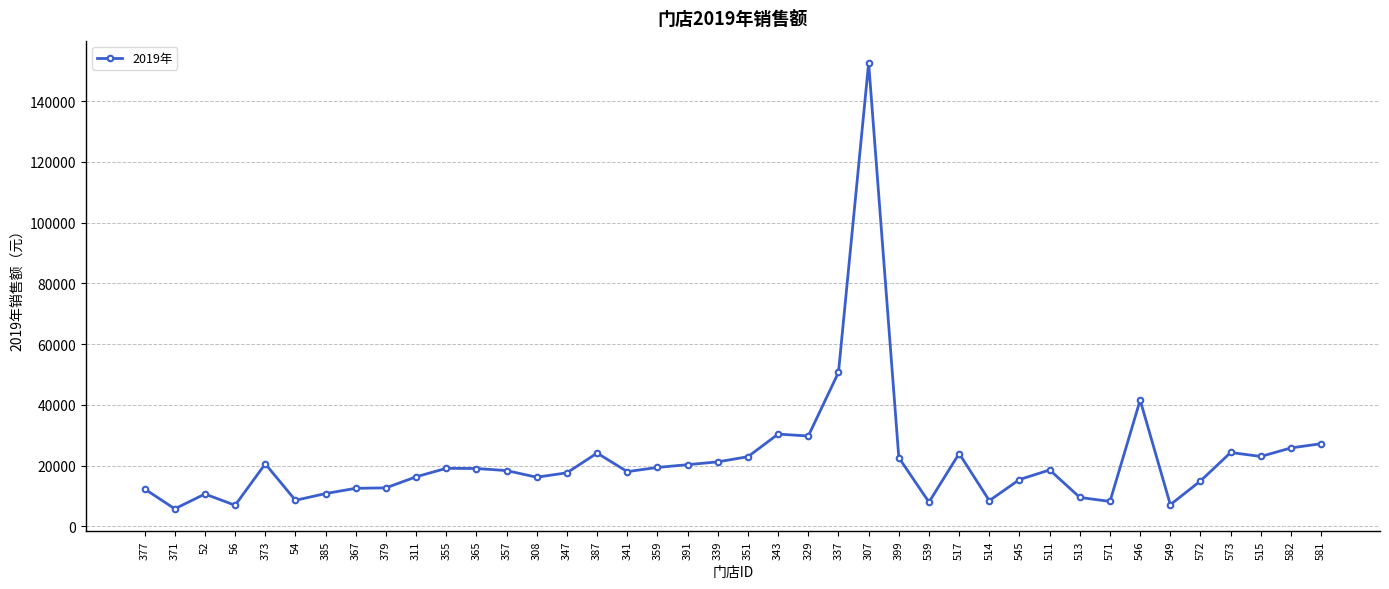

What is the difference between the values at 371 and 573?

18541.1